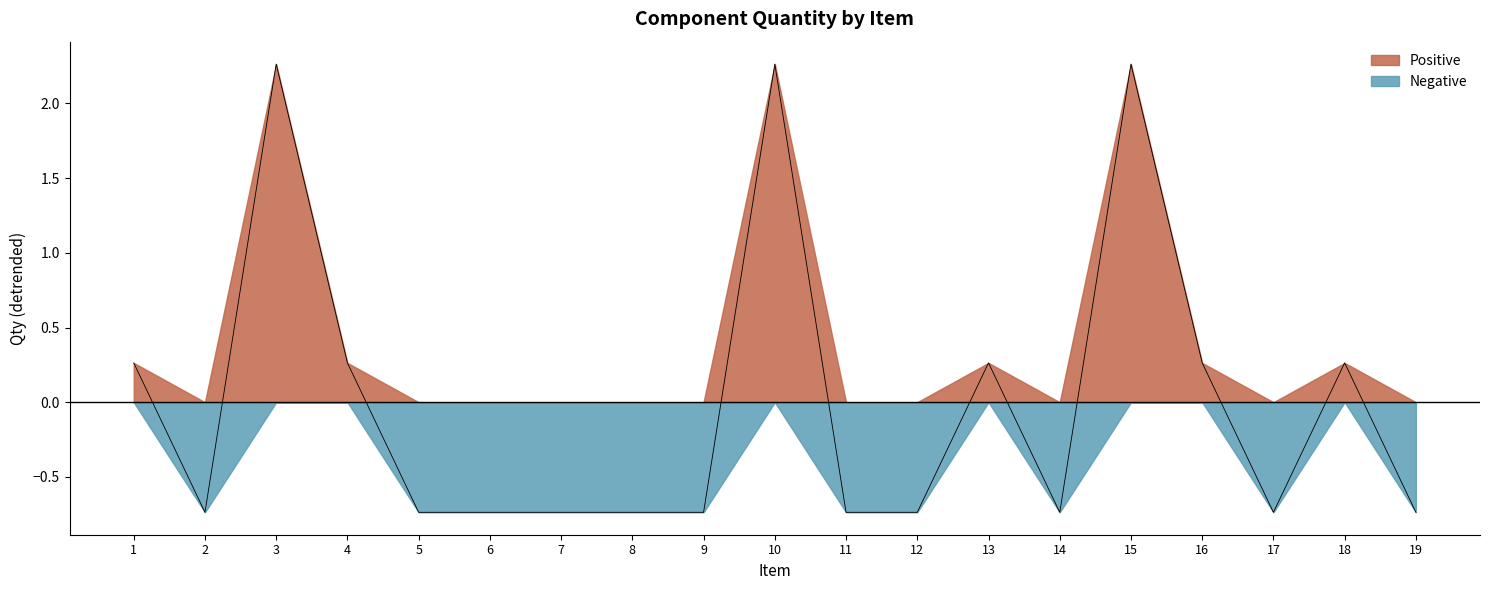

True or false: the data has more than 1 interior local peaks.

True